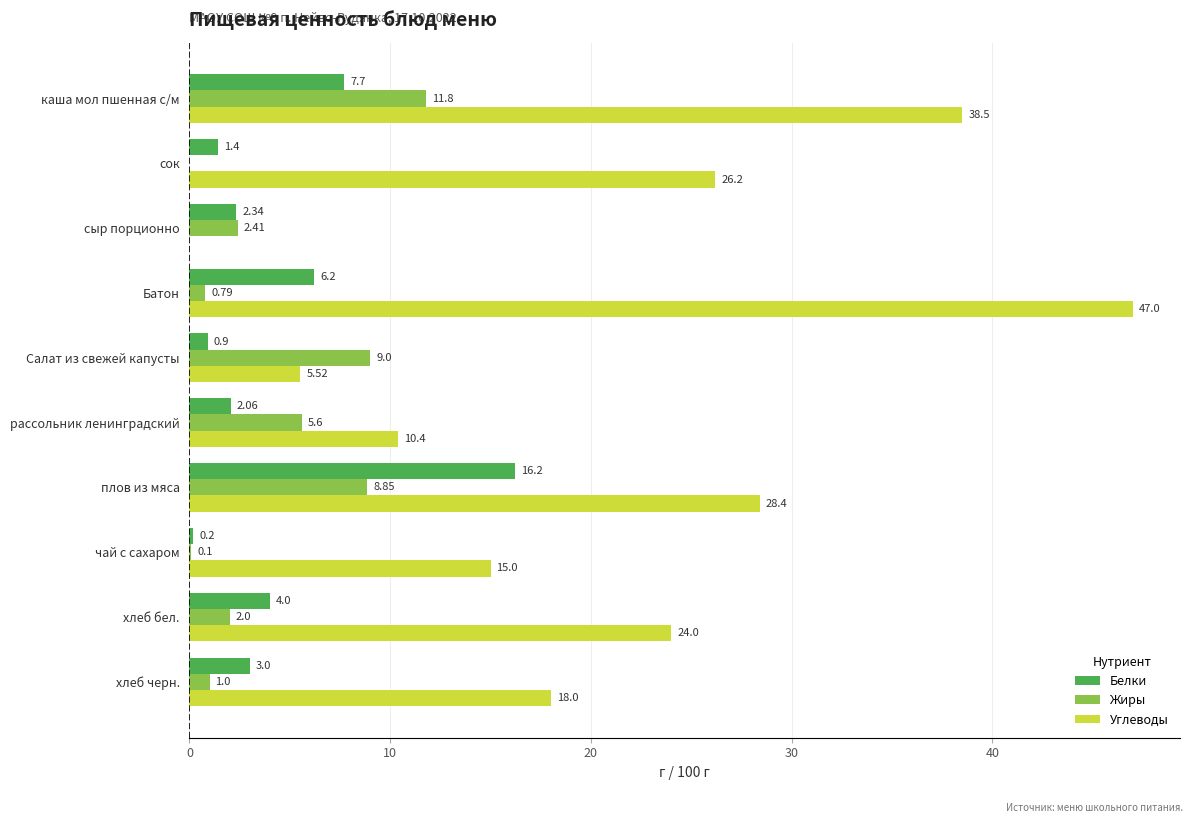

How many series are shown in this chart?

3